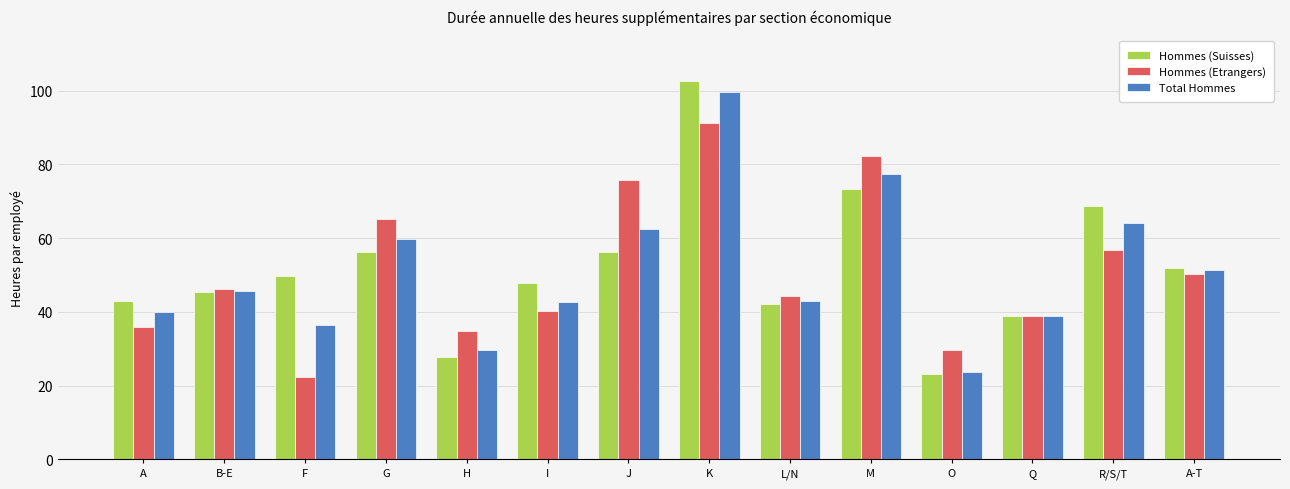

Which series changed the most between F and M?

Hommes (Etrangers)